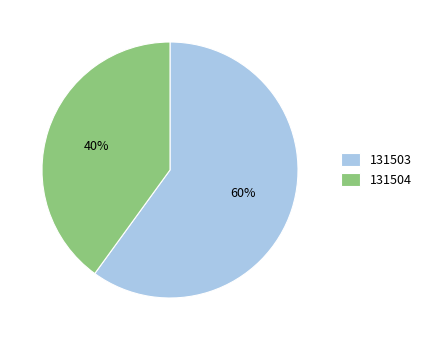

What percentage is the 131504 slice, to the nearest percent?

40%